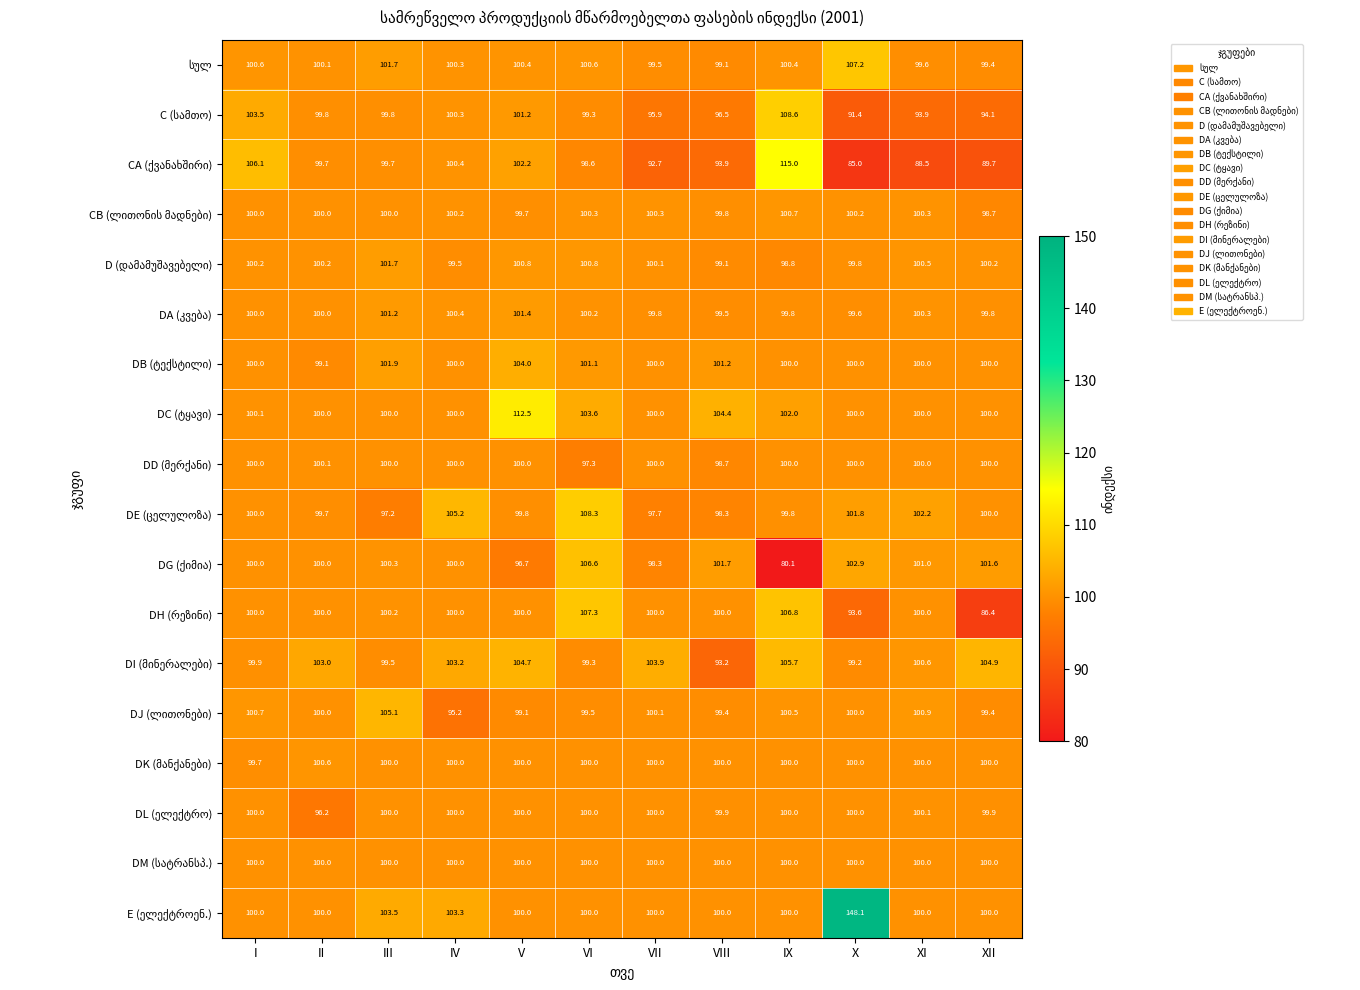

What is the spread (max minus min) of values at VII?

11.2